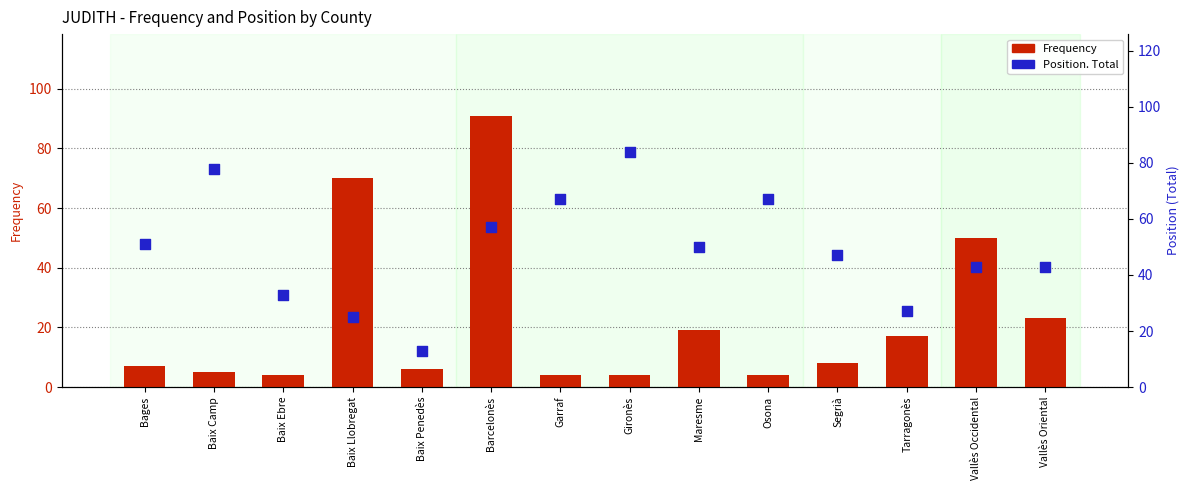

Which series has the largest total across all categories?

Position. Total